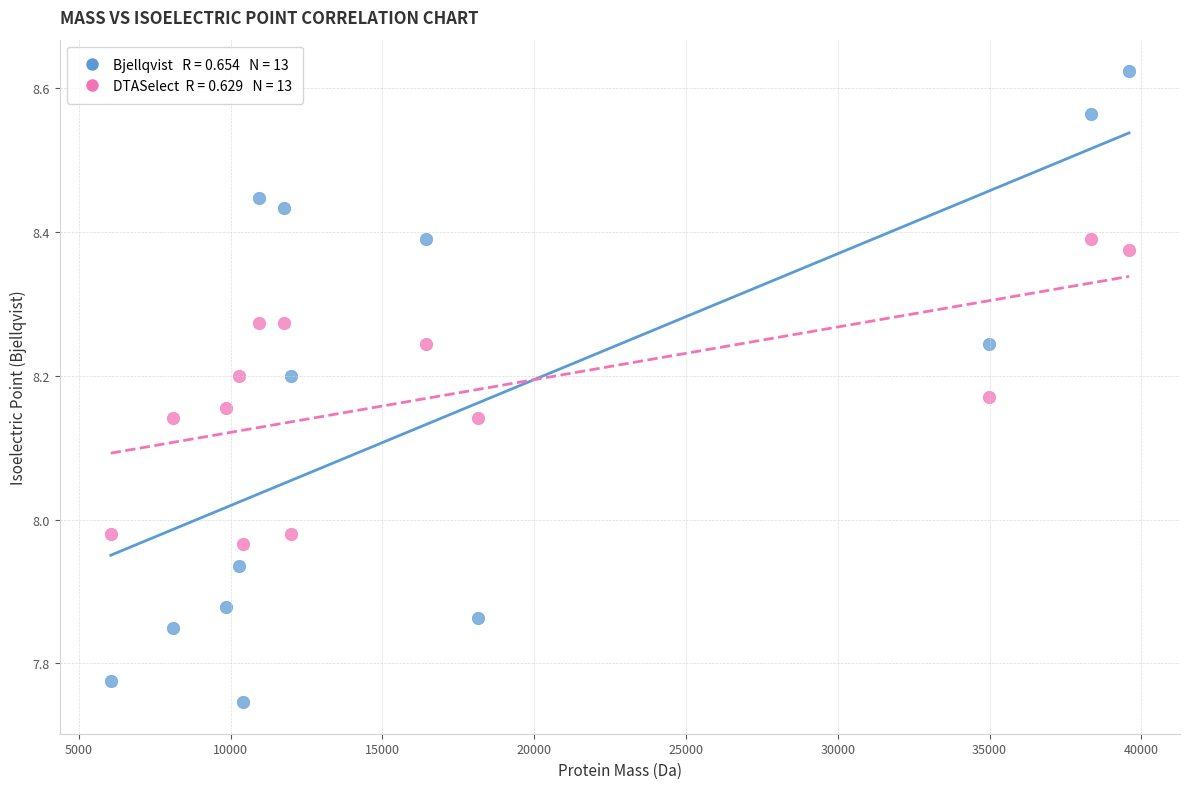

Across all data points, what is the range of X values (max minus min)?

33543.7